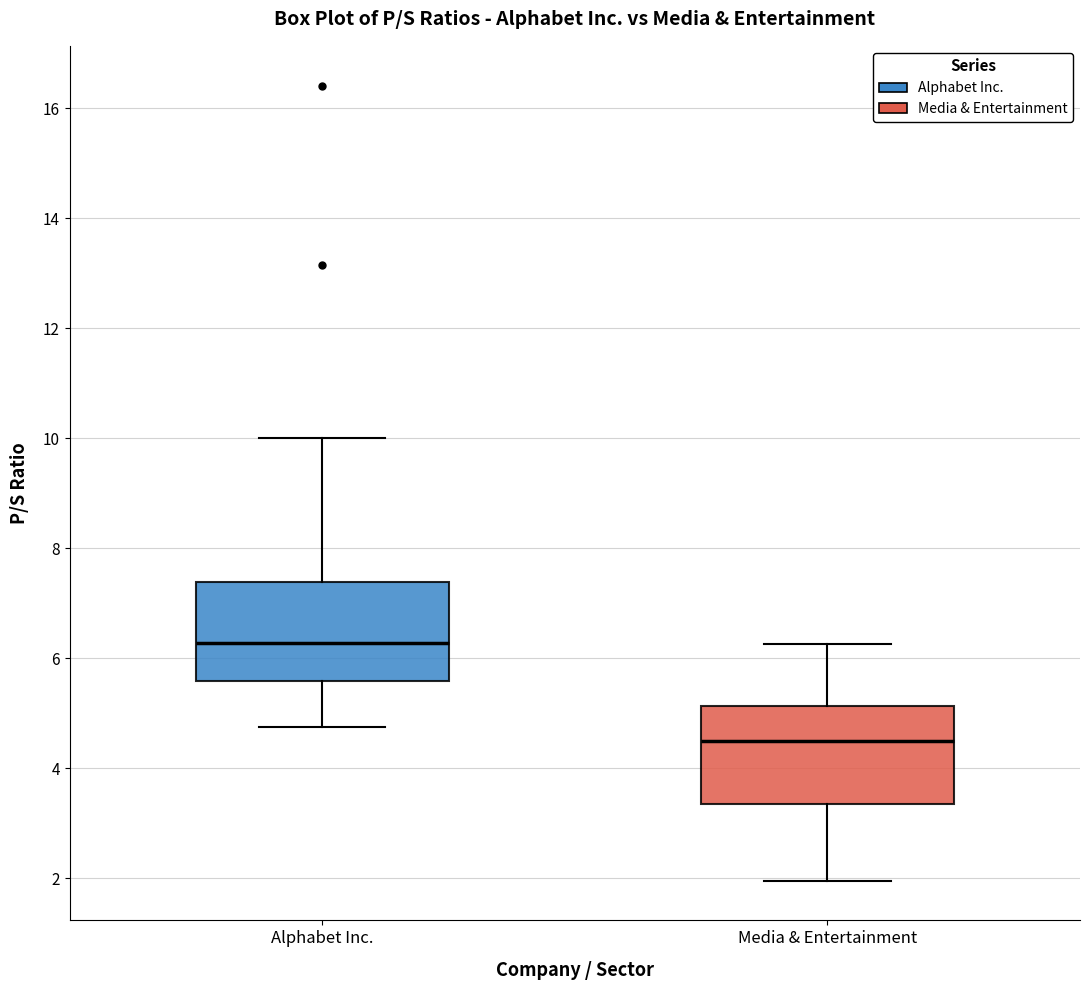

Reading left to right, transcribe this box plot: for each box, give where its median line is, the range the box spans, and where its two whiskers end, as read against the y-axis. The values are not printed on the chart, so give them approximately, as read against the axis.

Alphabet Inc.: median 6.2, box 5.6 to 7.4, whiskers 4.8 to 10.0
Media & Entertainment: median 4.6, box 3.4 to 5.2, whiskers 2.0 to 6.2